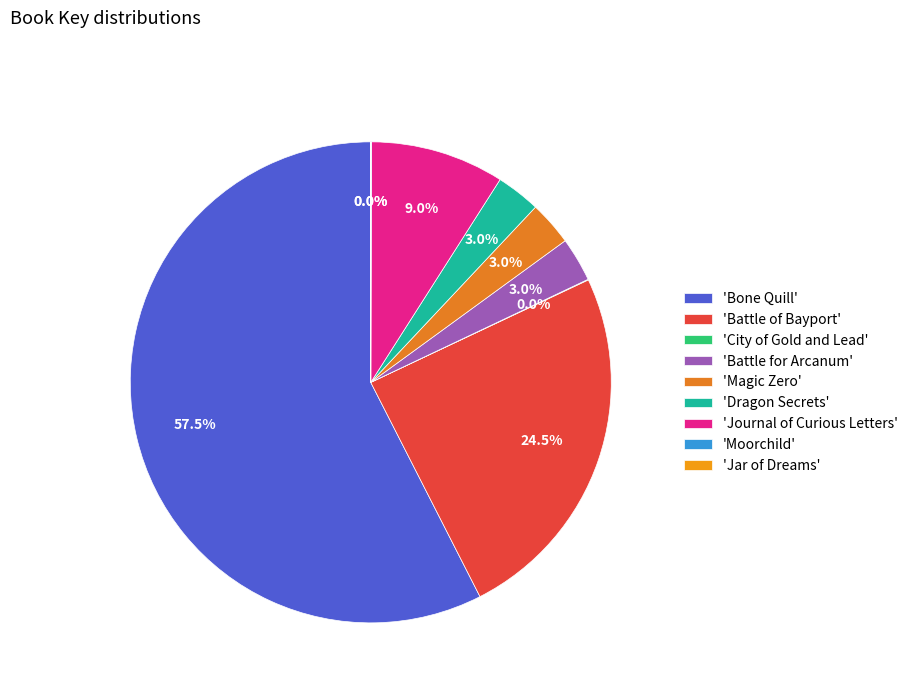

Count the number of slices in the pie.

9